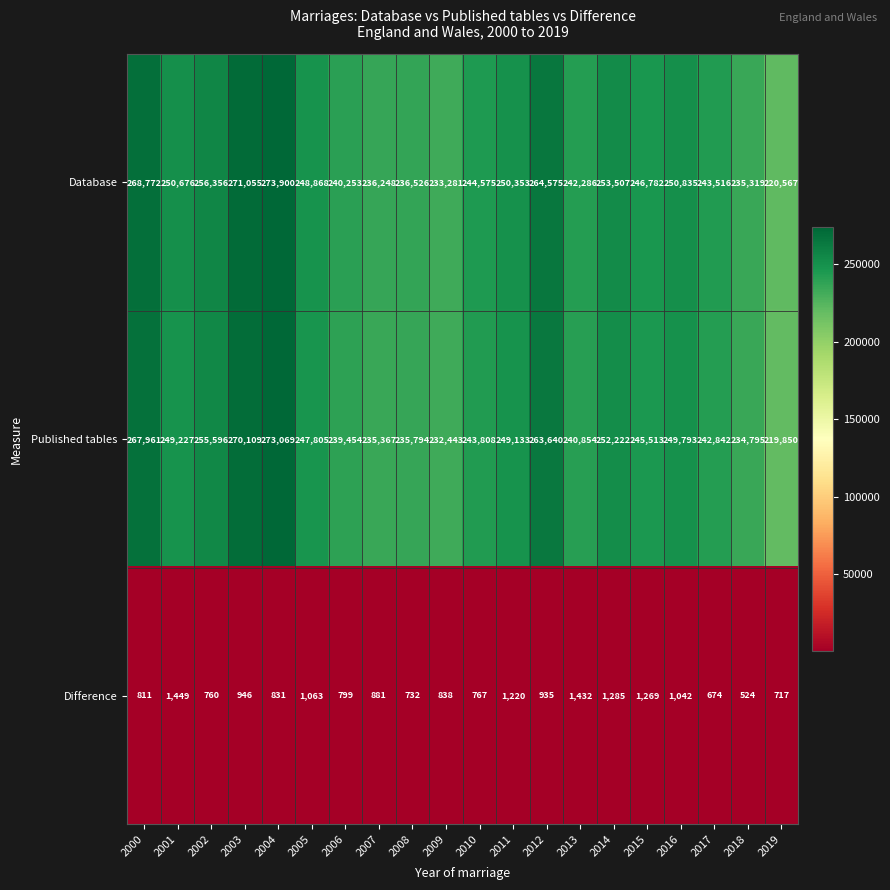

Which series has the largest total across all categories?

Database